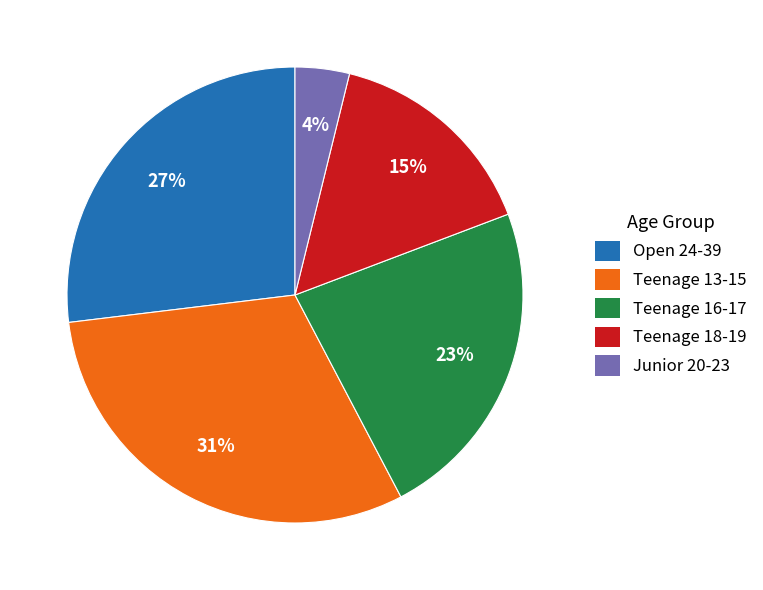

Which slice is the largest?

Teenage 13-15